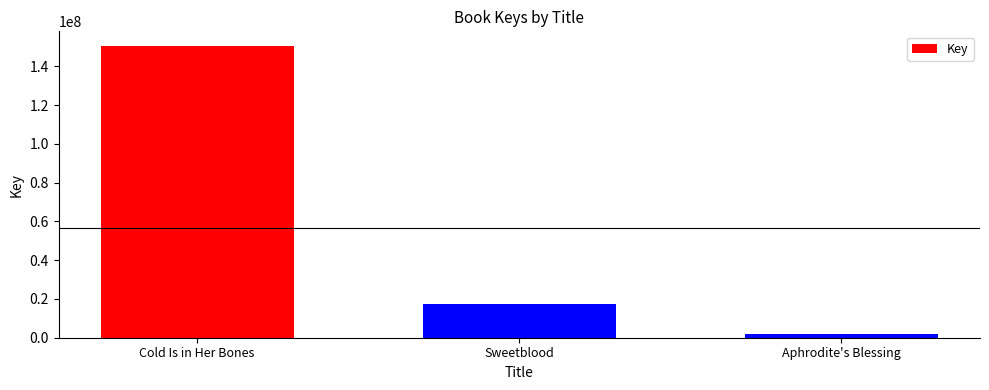

List the labels in order of value, largest first.

Cold Is in Her Bones, Sweetblood, Aphrodite's Blessing